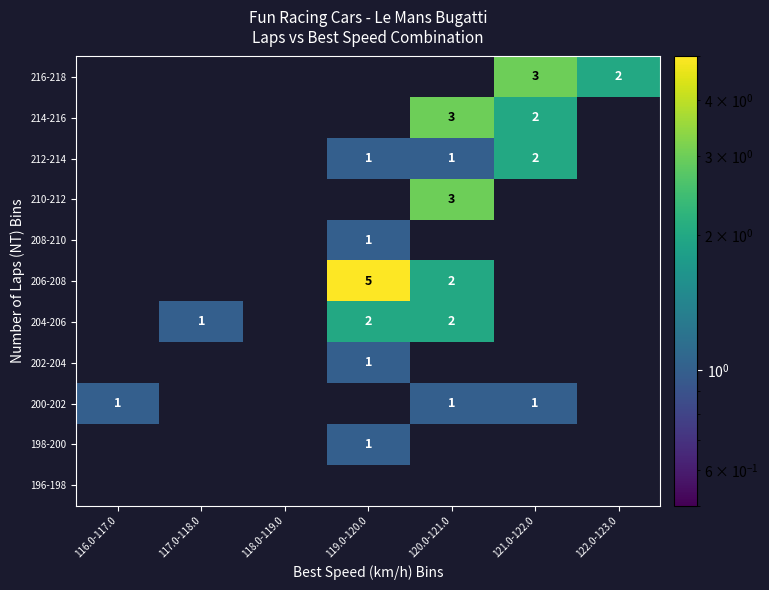

Is it true that 204-206 equals 1 at 117.0-118.0?

True